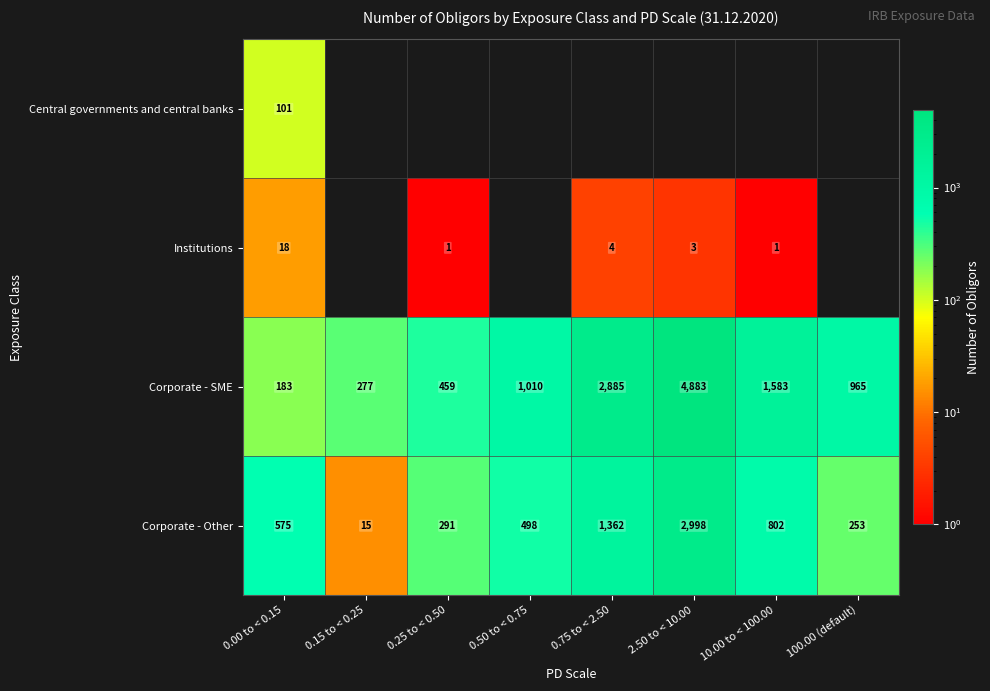

What is the lowest value of the Corporate - Other series?

15